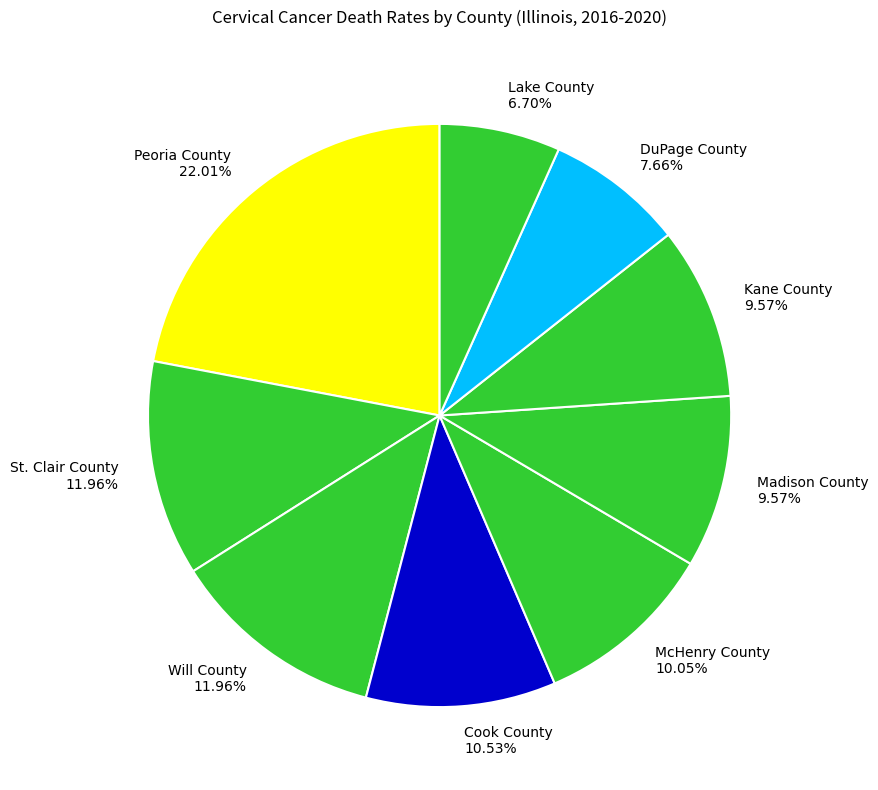

To the nearest percent, what is the average slice percentage?

11%